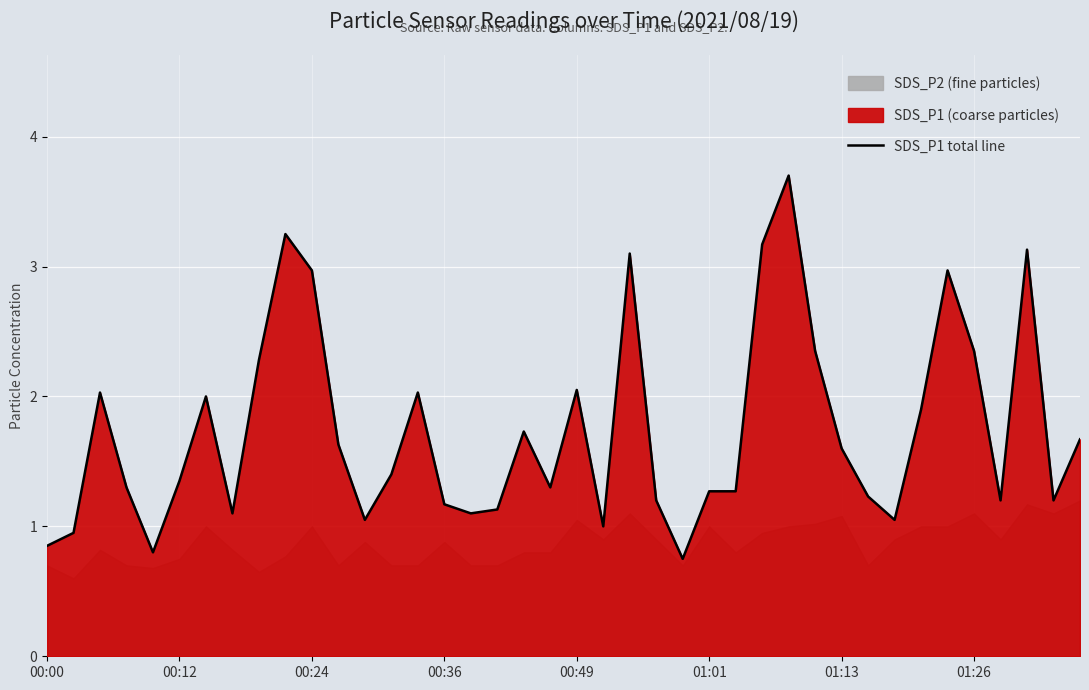

The value at 37 is 1.7. True or false?

False